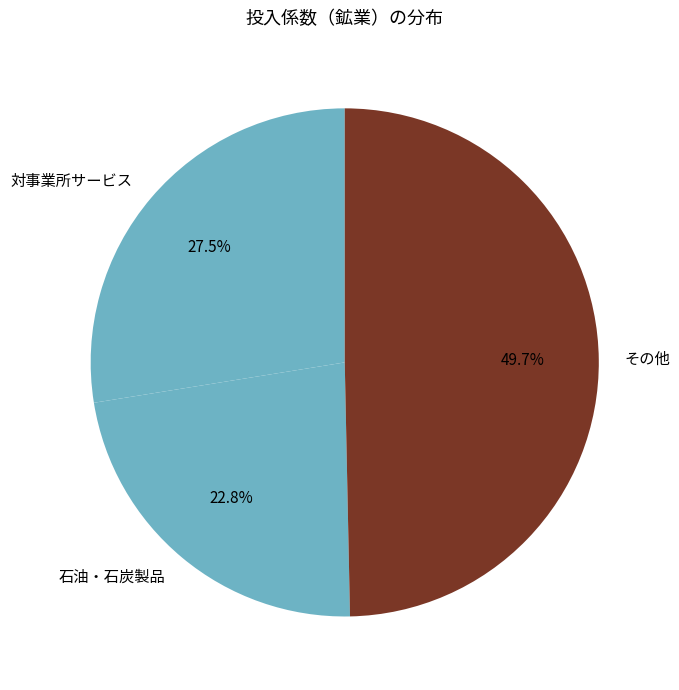

Is the sum of 対事業所サービス and その他 greater than half?

Yes